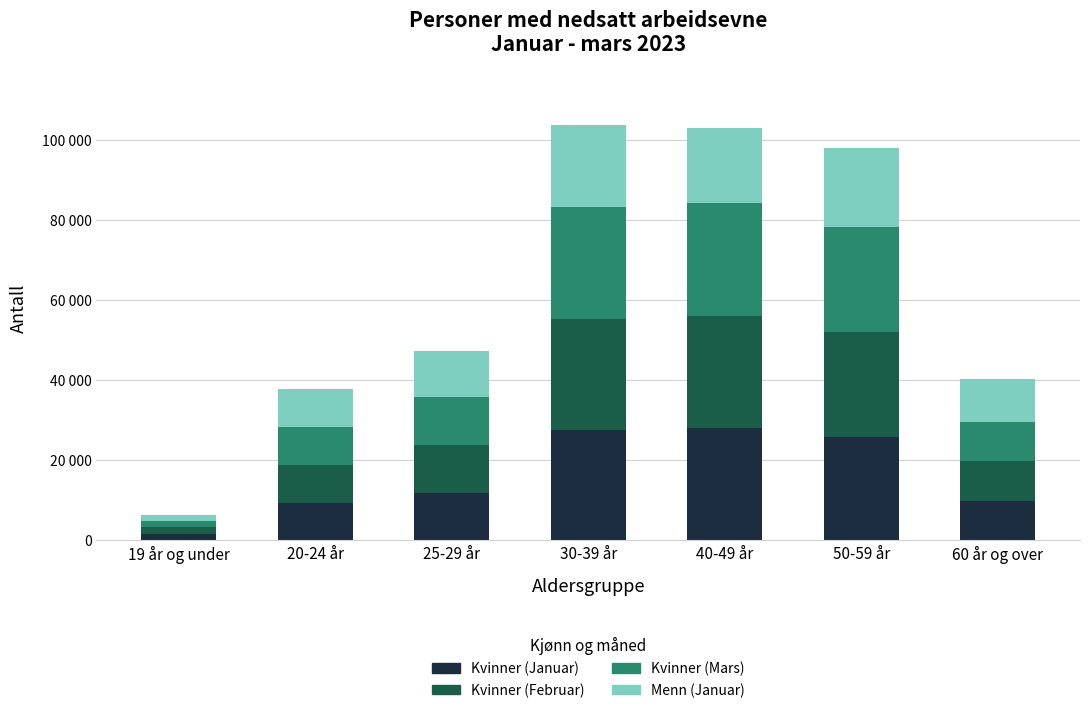

Does the chart contain any negative values?

No